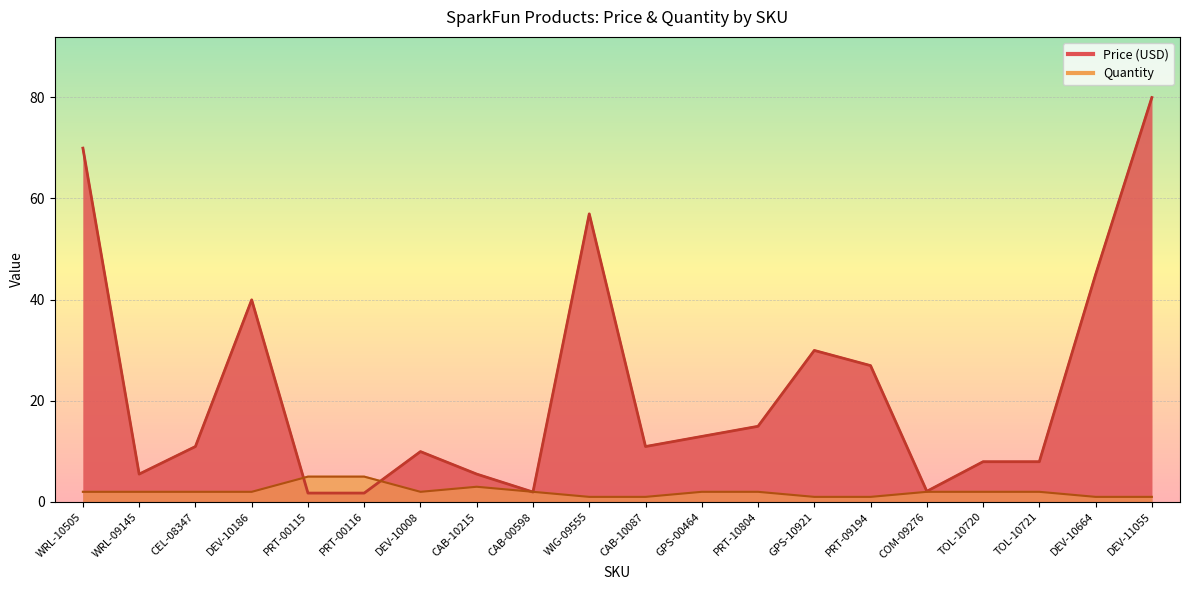

List the labels in order of Price (USD) value, smallest first.

PRT-00115, PRT-00116, CAB-00598, COM-09276, WRL-09145, CAB-10215, TOL-10720, TOL-10721, DEV-10008, CEL-08347, CAB-10087, GPS-00464, PRT-10804, PRT-09194, GPS-10921, DEV-10186, DEV-10664, WIG-09555, WRL-10505, DEV-11055